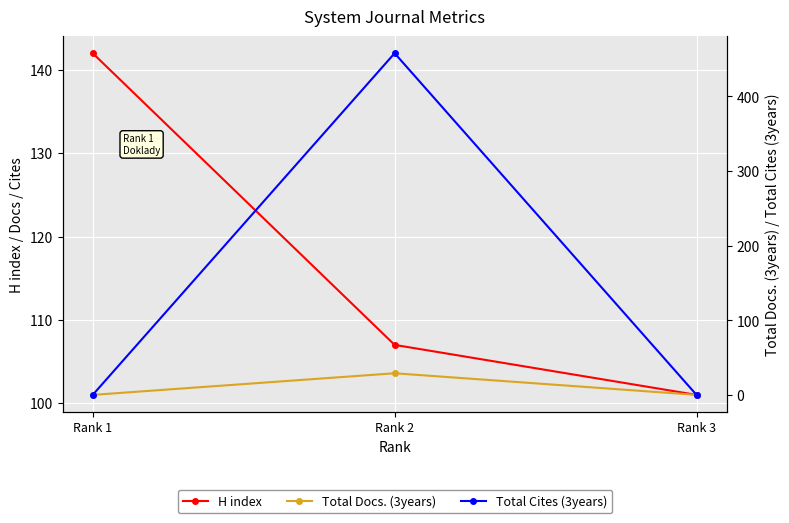

Rank the categories by Total Docs. (3years) value from highest to lowest.

Rank 2, Rank 1, Rank 3